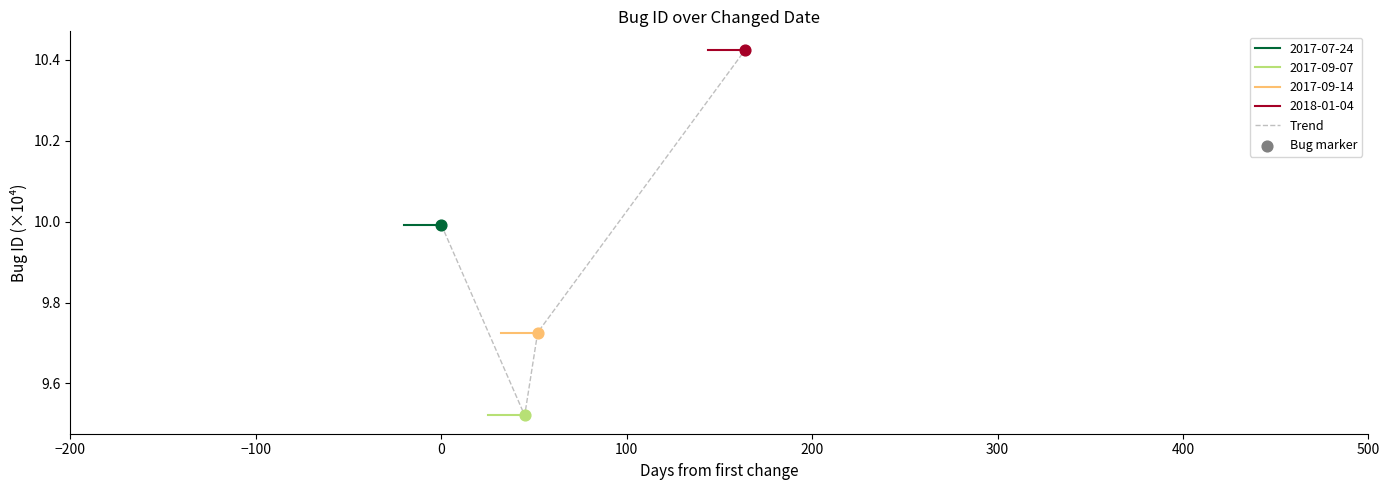

True or false: Trend has more than 2 interior local peaks.

False